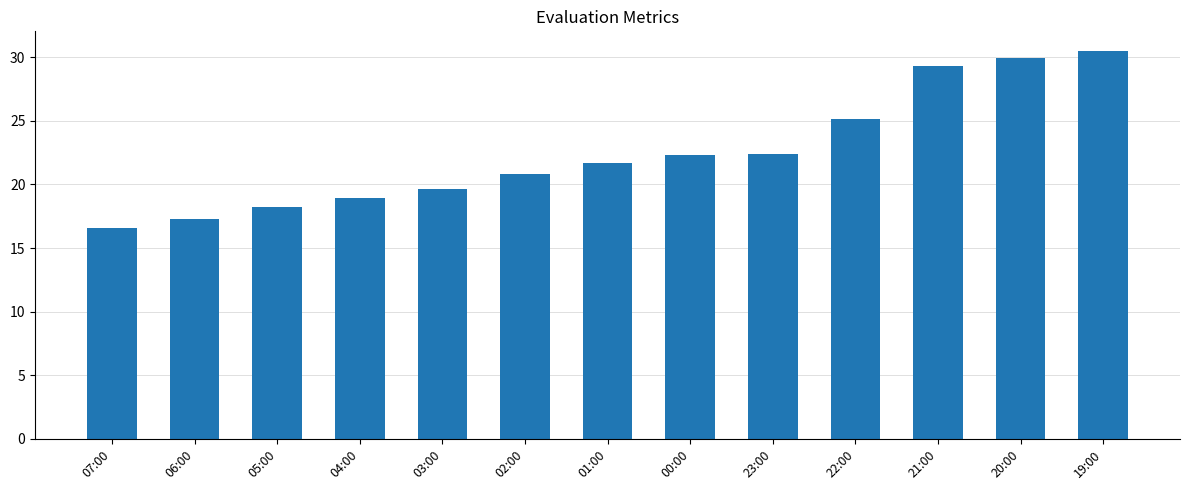

What is the change in value from 23:00 to 20:00?

+7.5